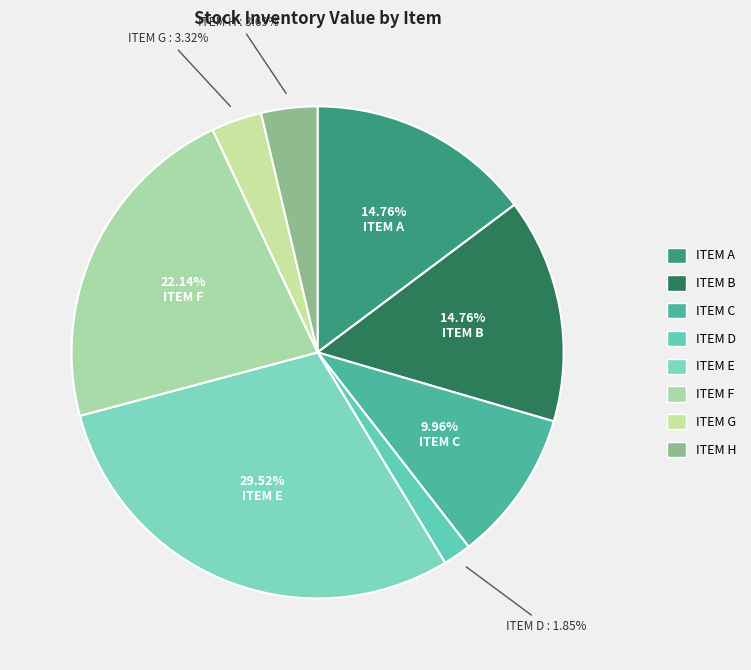

The ITEM H slice represents 1% of the pie. True or false?

False